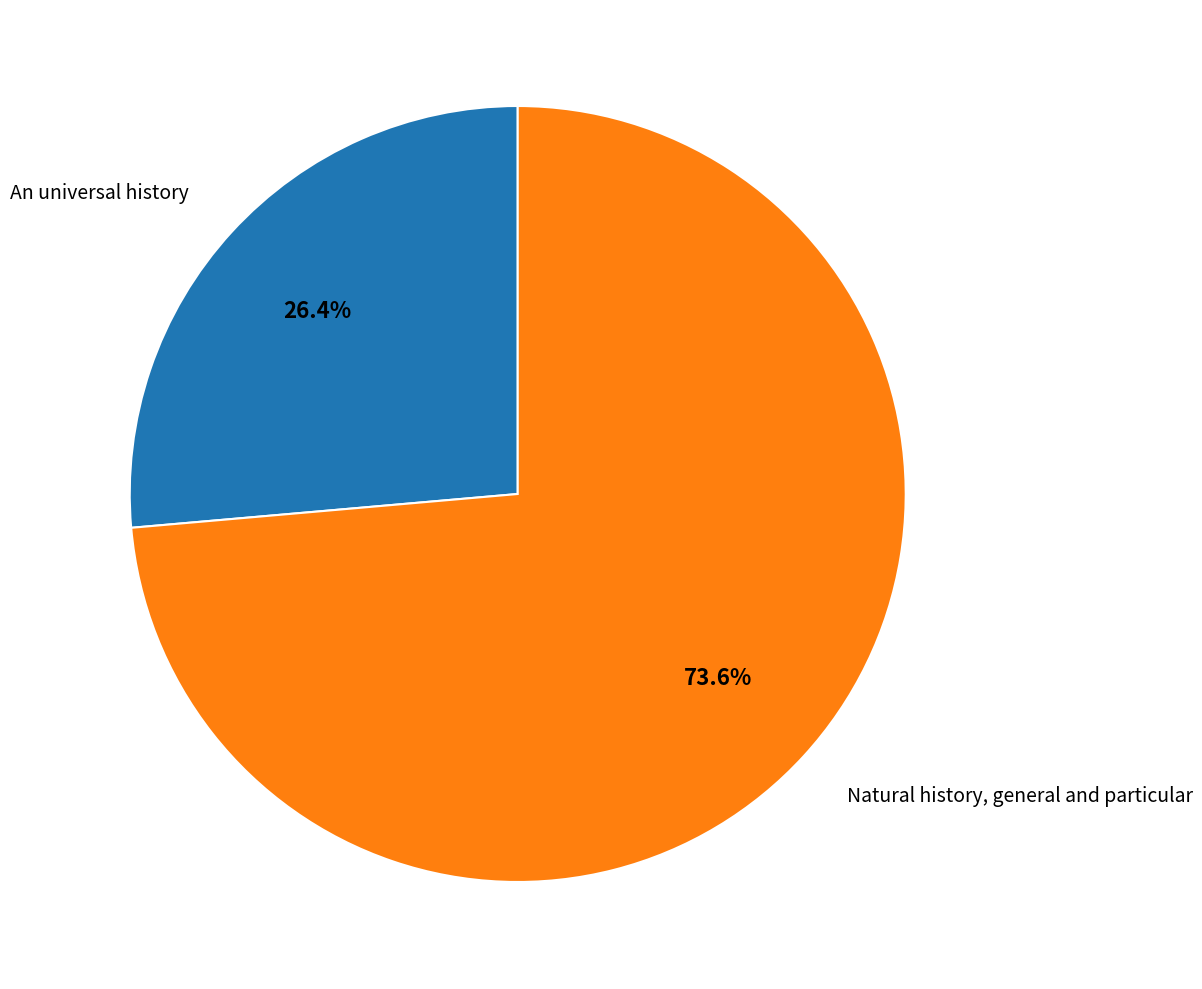

To the nearest percent, what is the difference between the largest and smallest slice percentages?

47%